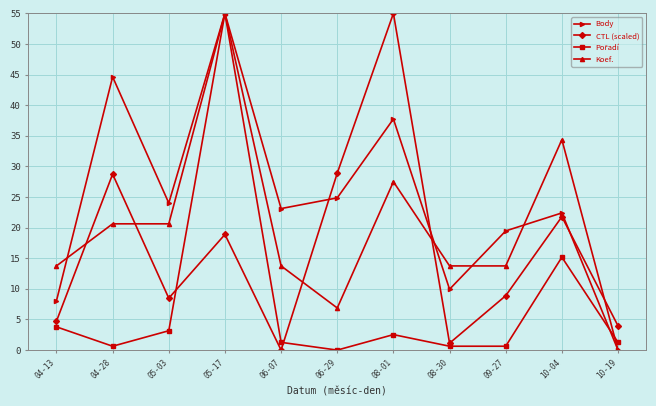

How many distinct data groups are displayed?

4